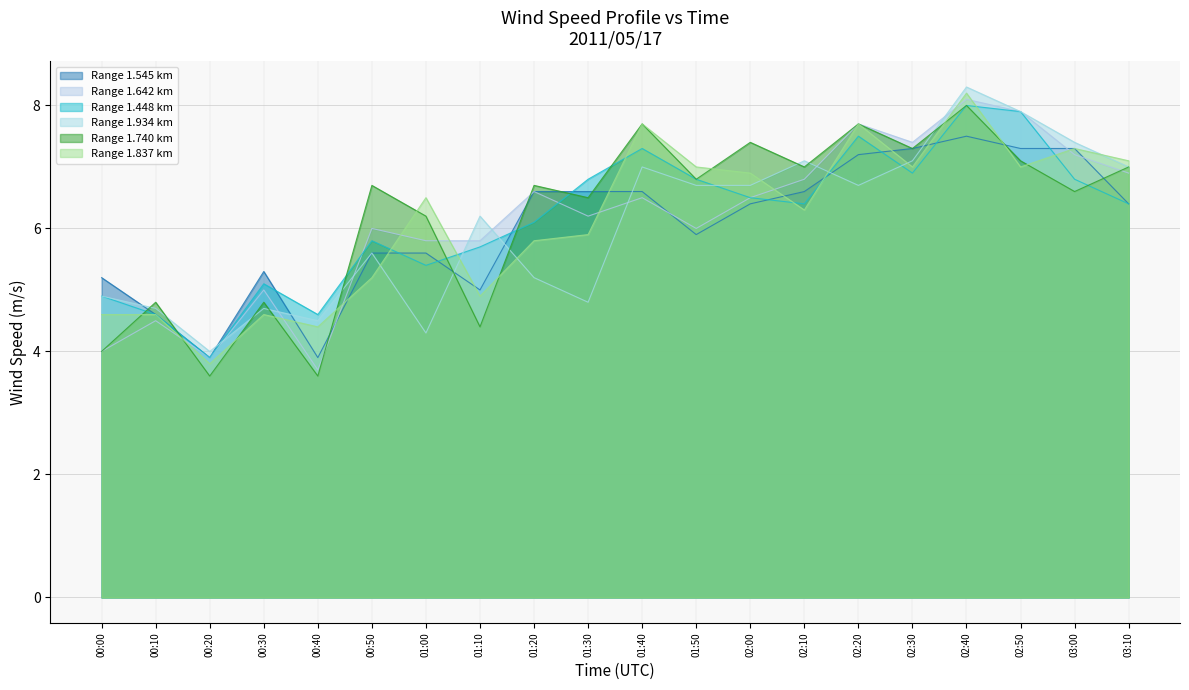

What are all the series names shown in the legend?

Range 1.545 km, Range 1.642 km, Range 1.448 km, Range 1.934 km, Range 1.740 km, Range 1.837 km